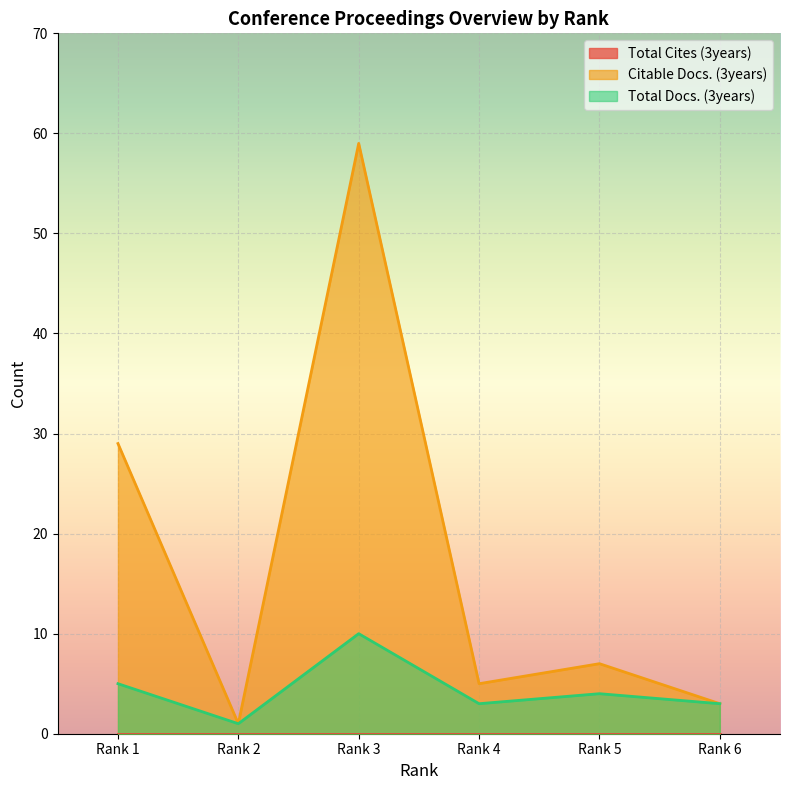

At which label does Citable Docs. (3years) reach its minimum?

Rank 2